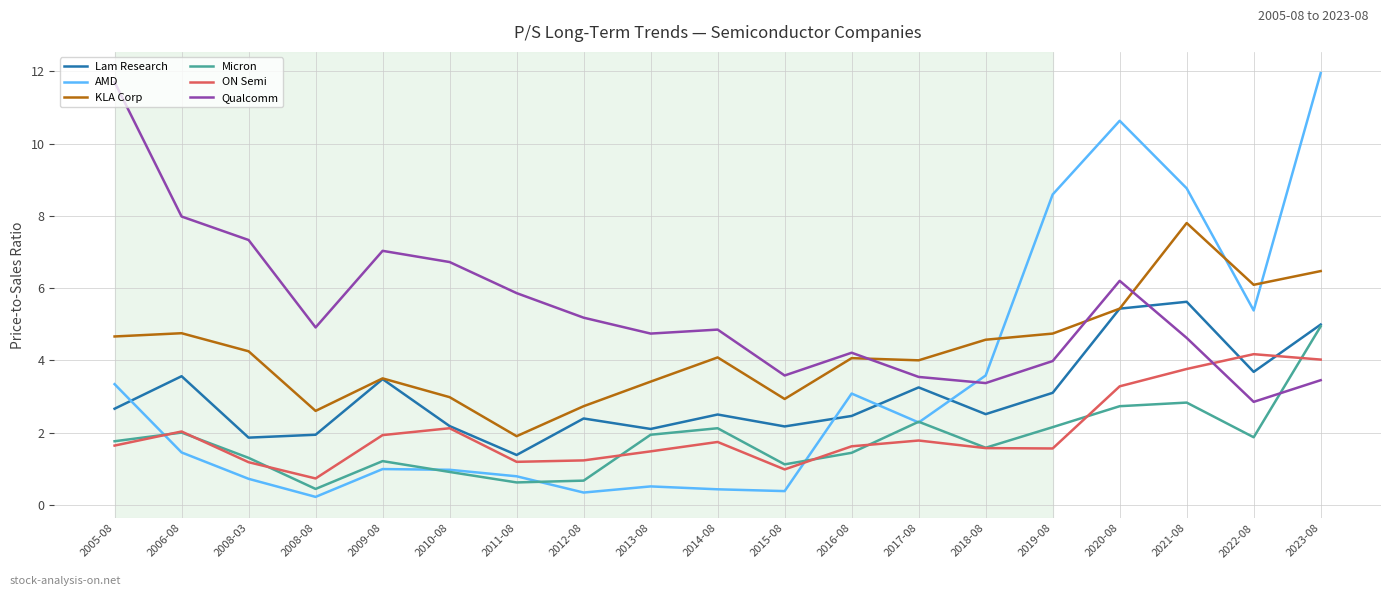

Is it true that KLA Corp equals 2.9 at 2015-08?

True